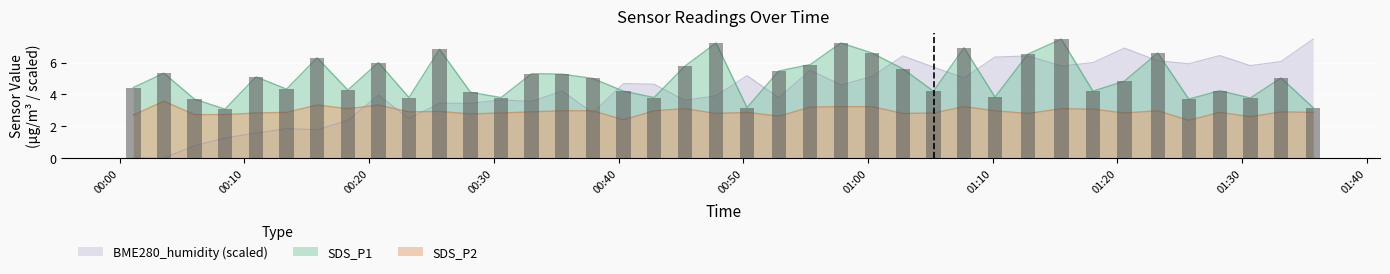

Where does the BME280_humidity series first go above 4?

2023/08/14 00:35:29